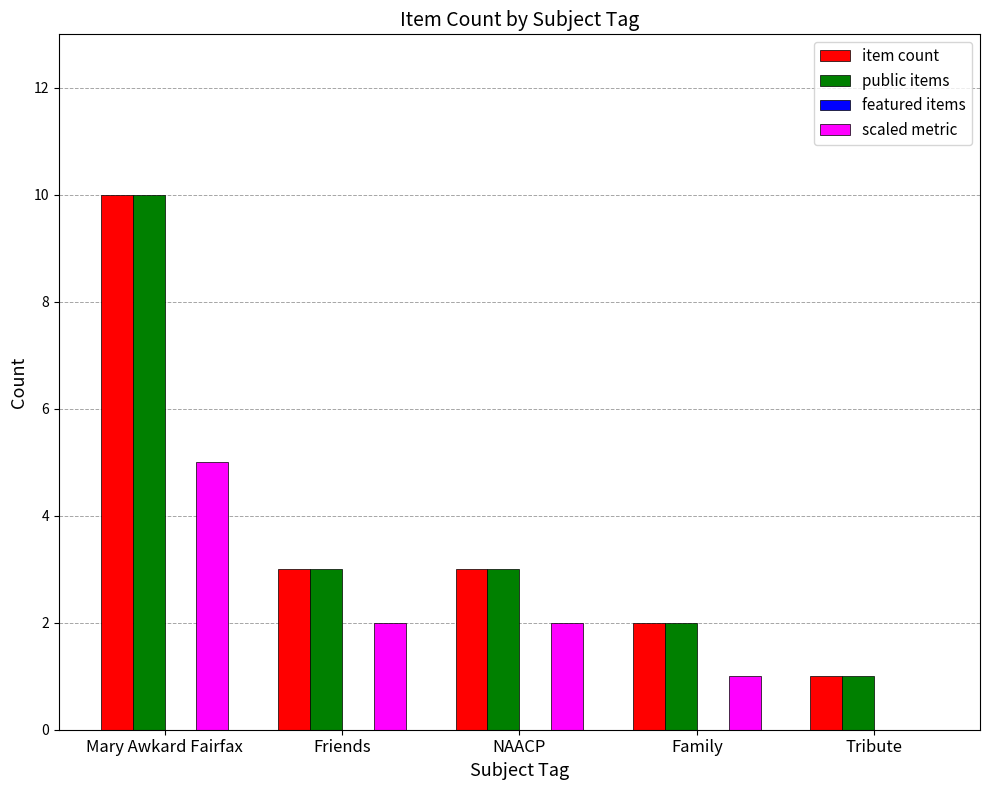

Are the bars horizontal?

No